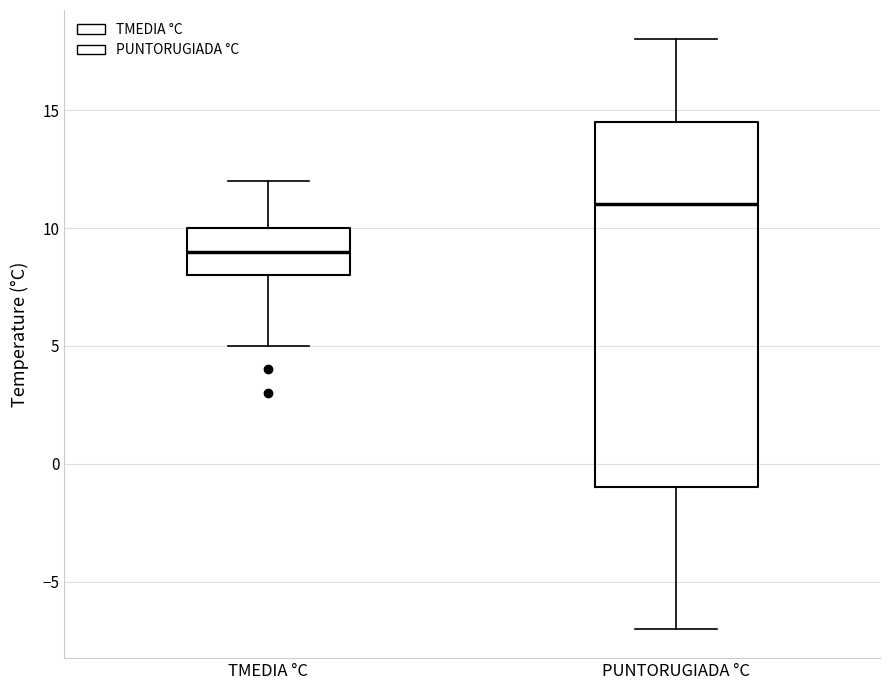

Where is the lower edge of the box for TMEDIA °C on the y-axis? The values are not printed on the chart, so give them approximately, as read against the axis.

8.0